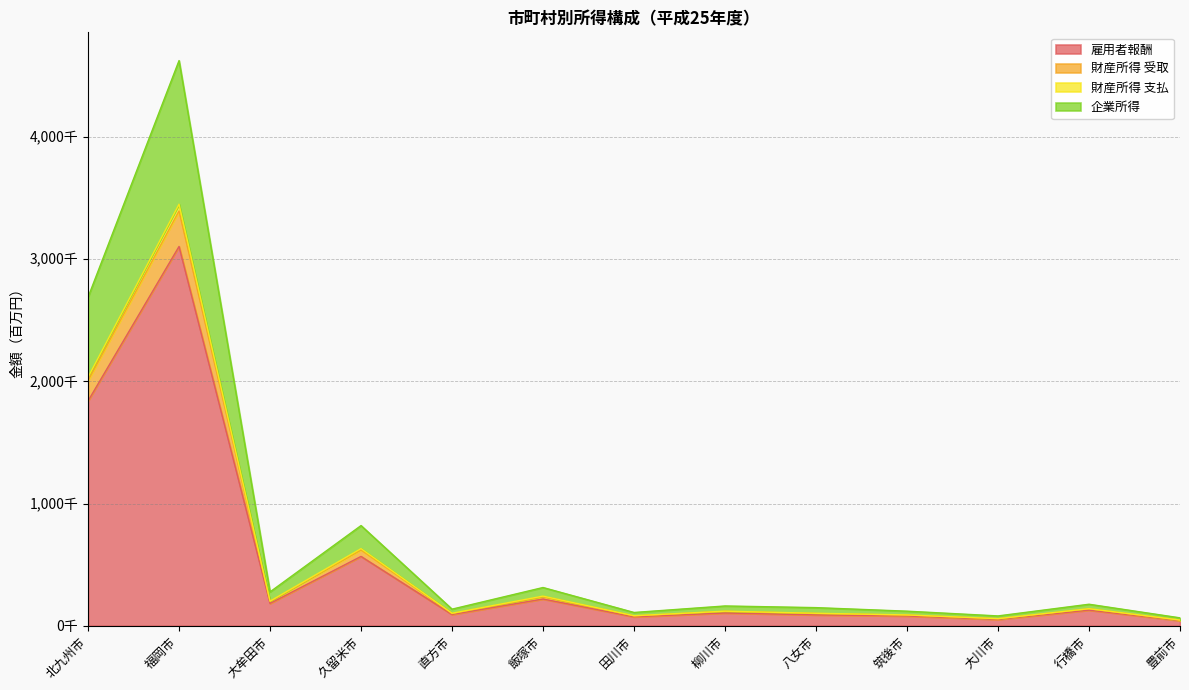

Count the number of categories in the chart.

13